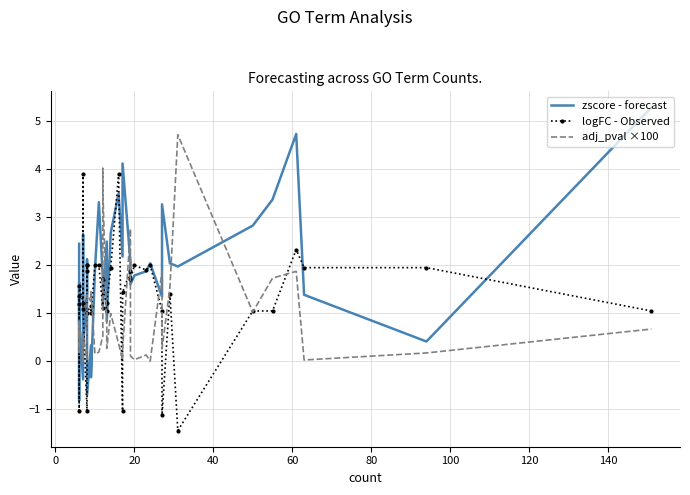

What are all the series names shown in the legend?

zscore - forecast, logFC - Observed, adj_pval ×100